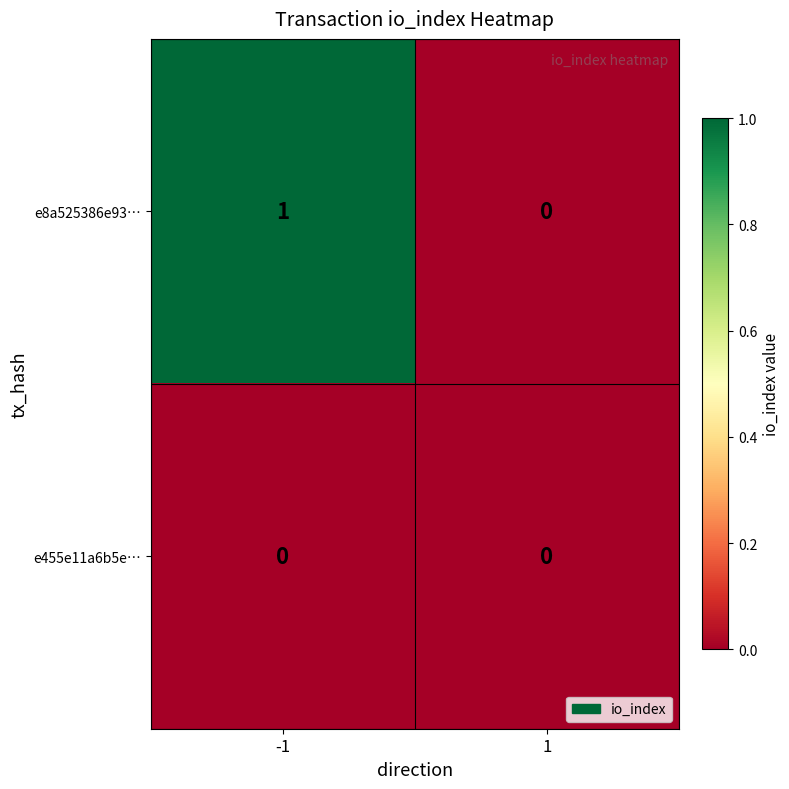

Is the value of e8a525386e93… at -1 greater than the value of e455e11a6b5e… at 1?

Yes